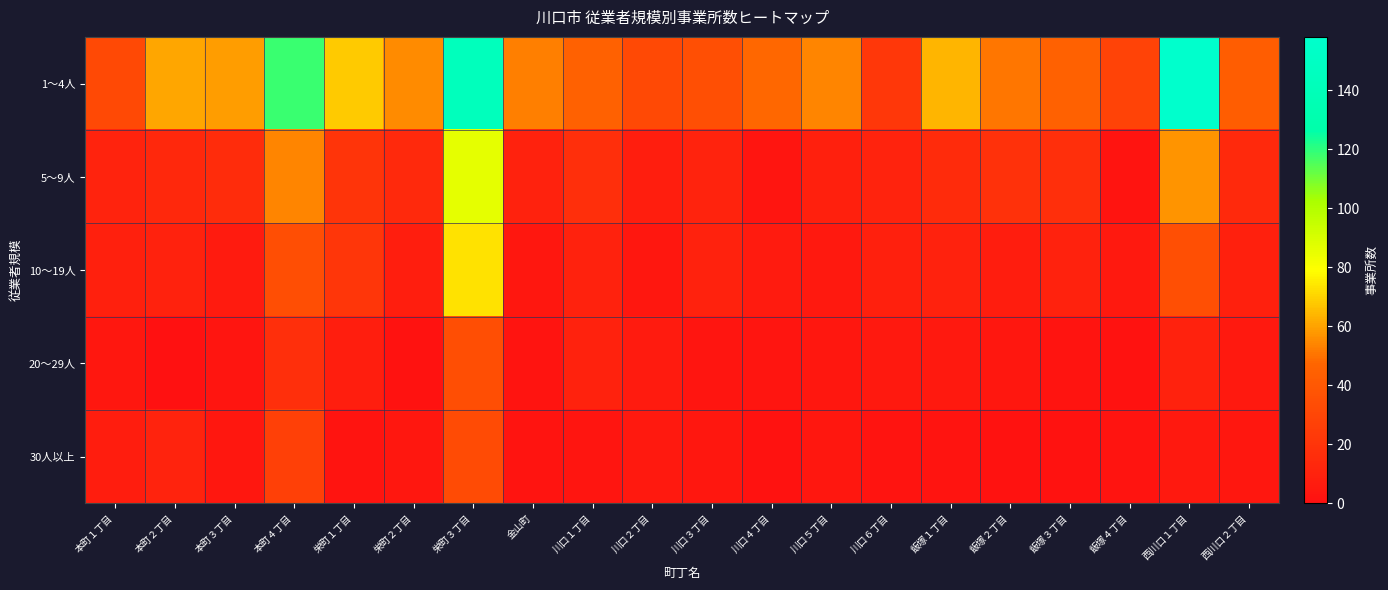

Which series has the largest range (max minus min)?

1～4人